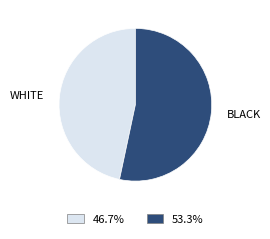

Is there a majority slice in this chart?

Yes